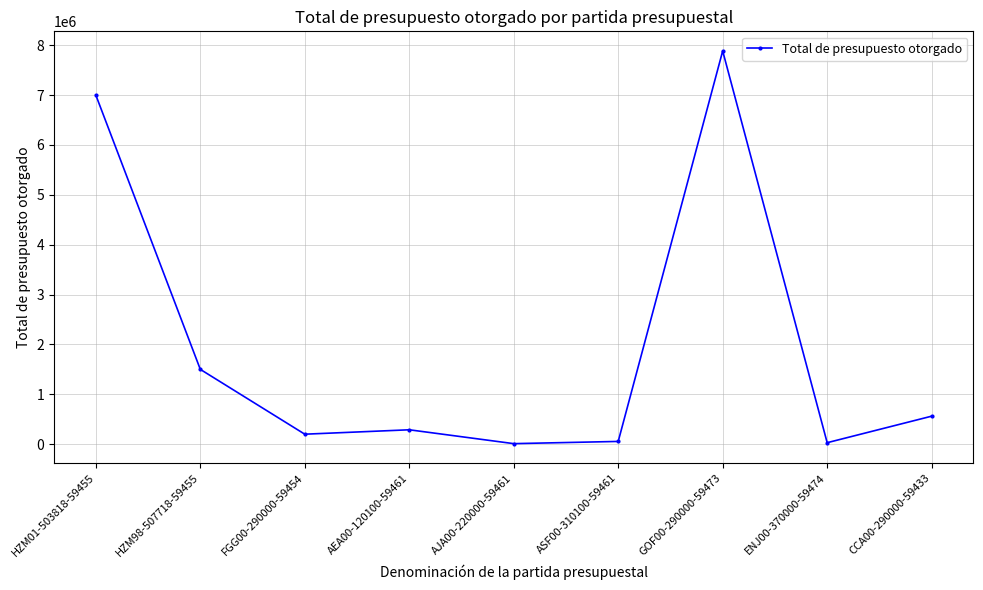

How many points are higher than both their immediate neighbors (excluding endpoints)?

2